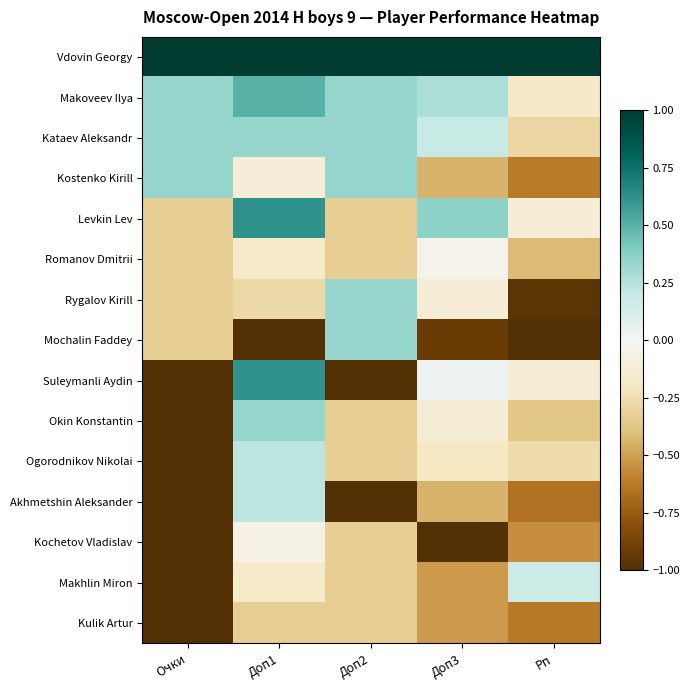

What is the greatest value displayed?

1.0